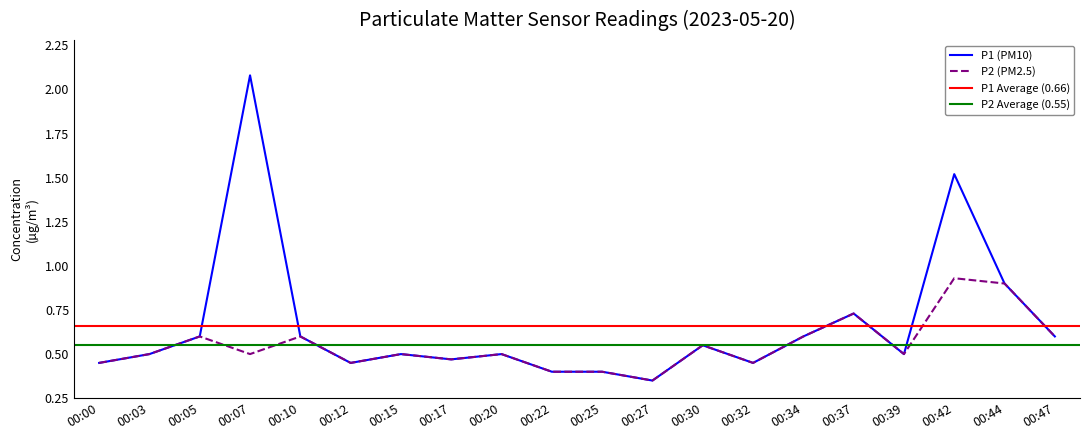

What is the value of the P2 point at the 18th from the left?

0.9